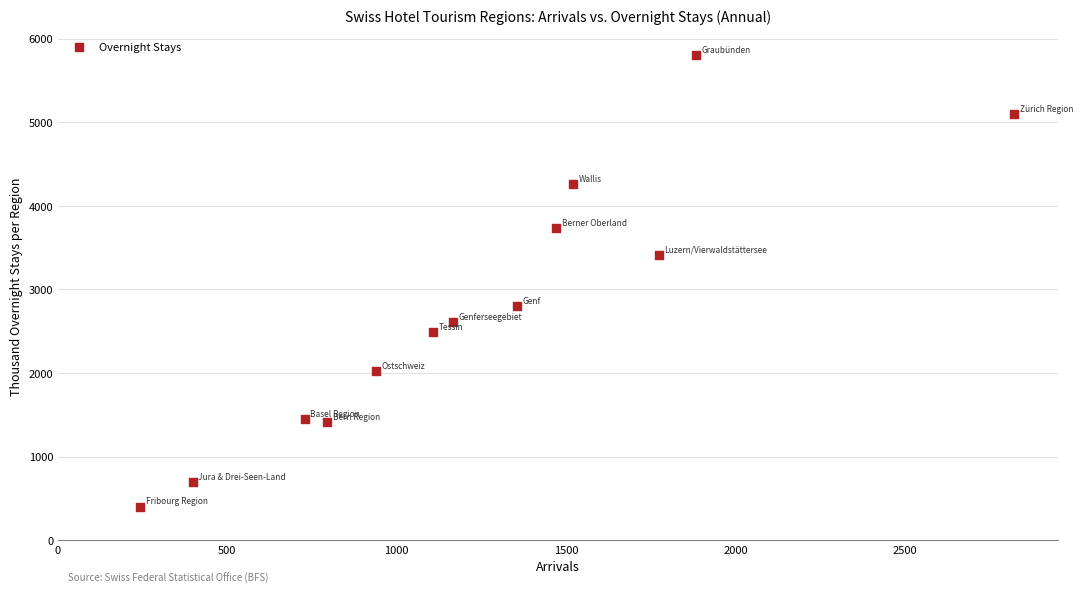

What is the range of X values (max minus min)?

2580.6